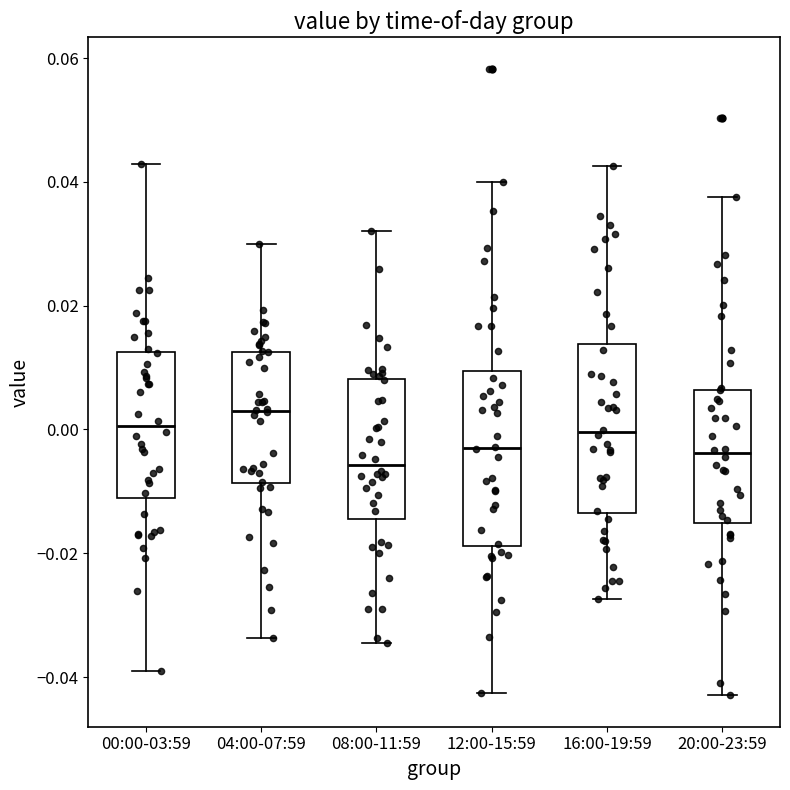

Reading left to right, transcribe this box plot: for each box, give where its median line is, the range the box spans, and where its two whiskers end, as read against the y-axis. The values are not printed on the chart, so give them approximately, as read against the axis.

00:00-03:59: median 0.000, box -0.012 to 0.012, whiskers -0.040 to 0.042
04:00-07:59: median 0.004, box -0.008 to 0.012, whiskers -0.034 to 0.030
08:00-11:59: median -0.006, box -0.014 to 0.008, whiskers -0.034 to 0.032
12:00-15:59: median -0.002, box -0.018 to 0.010, whiskers -0.042 to 0.040
16:00-19:59: median 0.000, box -0.014 to 0.014, whiskers -0.028 to 0.042
20:00-23:59: median -0.004, box -0.016 to 0.006, whiskers -0.042 to 0.038